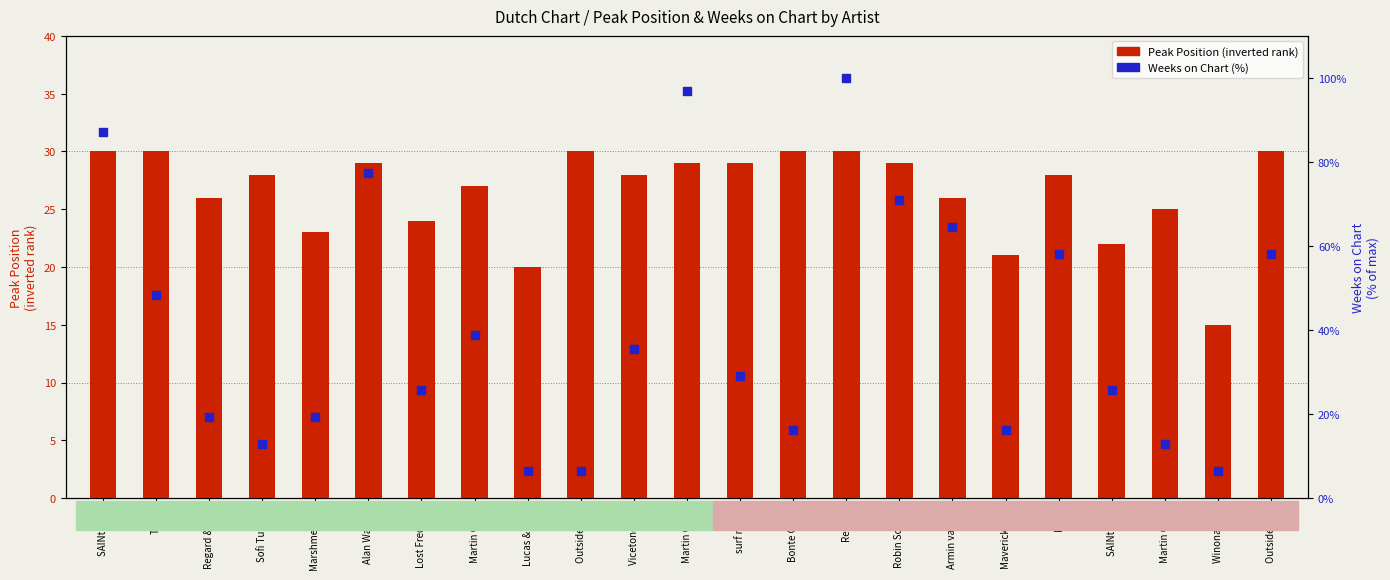

At which category is the sum across all series the highest?

Regard